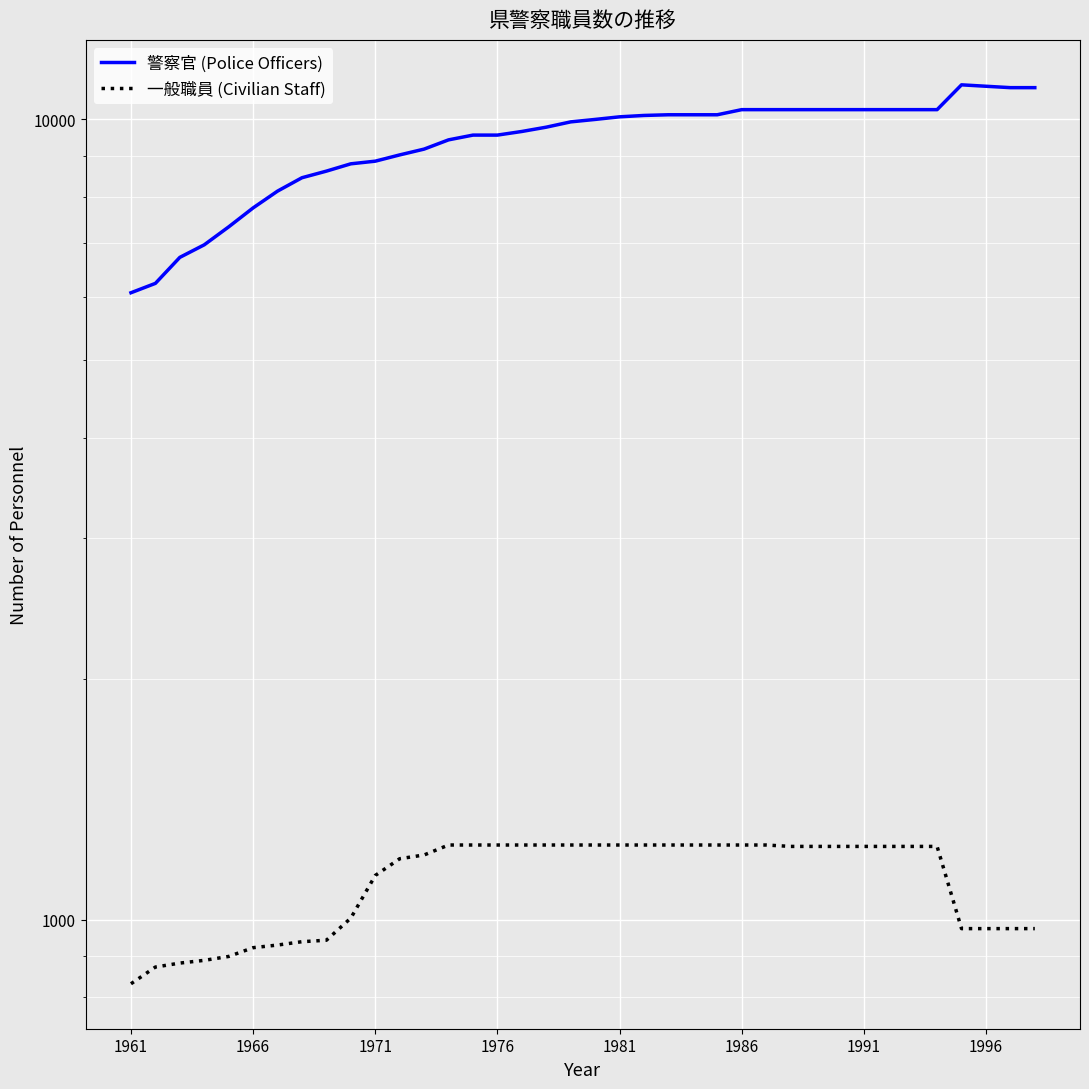

Does the chart display data point markers on the line(s)?

No